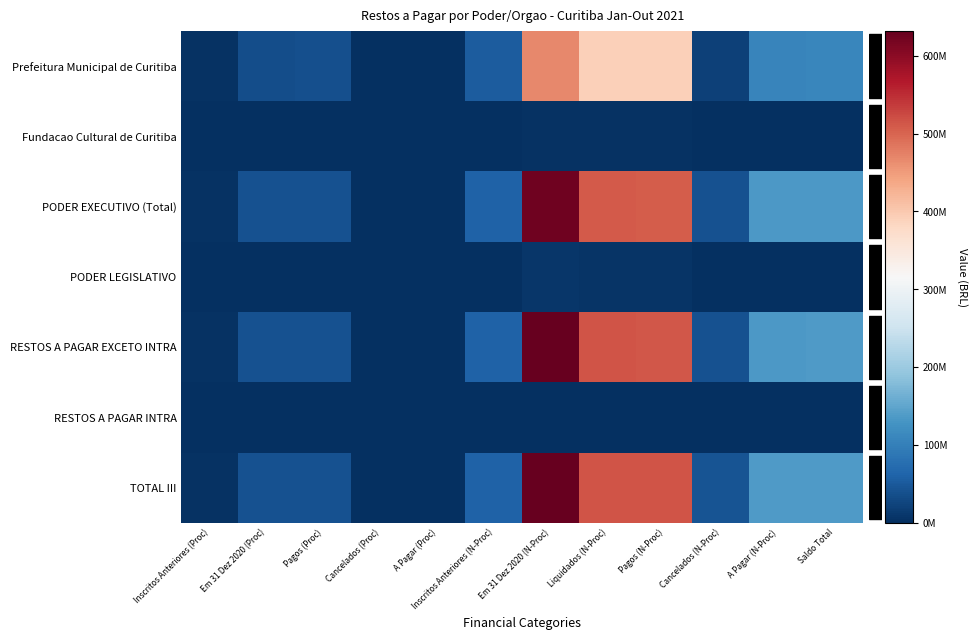

Reading right to left, what are all the values shown in this chart?

Prefeitura Municipal de Curitiba: Saldo Total=108811156.7	A Pagar (N-Proc)=107472829.4	Cancelados (N-Proc)=22077384.0	Pagos (N-Proc)=391220504.8	Liquidados (N-Proc)=392426221.0	Em 31 Dez 2020 (N-Proc)=467583838.5	Inscritos Anteriores (N-Proc)=53186879.7	A Pagar (Proc)=1338327.3	Cancelados (Proc)=378332.2	Pagos (Proc)=37109567.0	Em 31 Dez 2020 (Proc)=35547923.6	Inscritos Anteriores (Proc)=3278302.9
Fundacao Cultural de Curitiba: Saldo Total=643066.9	A Pagar (N-Proc)=643066.9	Cancelados (N-Proc)=10004.1	Pagos (N-Proc)=2852870.1	Liquidados (N-Proc)=2852870.1	Em 31 Dez 2020 (N-Proc)=3471941.1	Inscritos Anteriores (N-Proc)=34000.0	A Pagar (Proc)=0.0	Cancelados (Proc)=0.0	Pagos (Proc)=12723.6	Em 31 Dez 2020 (Proc)=12723.6	Inscritos Anteriores (Proc)=0.0
PODER EXECUTIVO (Total): Saldo Total=135365519.6	A Pagar (N-Proc)=133798983.3	Cancelados (N-Proc)=40950285.5	Pagos (N-Proc)=507872442.3	Liquidados (N-Proc)=509107777.8	Em 31 Dez 2020 (N-Proc)=622399574.4	Inscritos Anteriores (N-Proc)=60222136.7	A Pagar (Proc)=1566536.3	Cancelados (Proc)=796515.8	Pagos (Proc)=40744674.9	Em 31 Dez 2020 (Proc)=39637946.0	Inscritos Anteriores (Proc)=3469781.1
PODER LEGISLATIVO: Saldo Total=1800578.2	A Pagar (N-Proc)=1800578.2	Cancelados (N-Proc)=952746.0	Pagos (N-Proc)=5565597.4	Liquidados (N-Proc)=5565597.4	Em 31 Dez 2020 (N-Proc)=7731879.0	Inscritos Anteriores (N-Proc)=587042.5	A Pagar (Proc)=0.0	Cancelados (Proc)=0.0	Pagos (Proc)=740438.6	Em 31 Dez 2020 (Proc)=740438.6	Inscritos Anteriores (Proc)=0.0
RESTOS A PAGAR EXCETO INTRA: Saldo Total=137166097.8	A Pagar (N-Proc)=135599561.5	Cancelados (N-Proc)=41903031.5	Pagos (N-Proc)=513438039.7	Liquidados (N-Proc)=514673375.2	Em 31 Dez 2020 (N-Proc)=630131453.4	Inscritos Anteriores (N-Proc)=60809179.2	A Pagar (Proc)=1566536.3	Cancelados (Proc)=796515.8	Pagos (Proc)=41485113.5	Em 31 Dez 2020 (Proc)=40378384.5	Inscritos Anteriores (Proc)=3469781.1
RESTOS A PAGAR INTRA: Saldo Total=420858.0	A Pagar (N-Proc)=420858.0	Cancelados (N-Proc)=501191.4	Pagos (N-Proc)=1202118.2	Liquidados (N-Proc)=1202118.2	Em 31 Dez 2020 (N-Proc)=1826760.6	Inscritos Anteriores (N-Proc)=297407.1	A Pagar (Proc)=0.0	Cancelados (Proc)=0.0	Pagos (Proc)=357940.0	Em 31 Dez 2020 (Proc)=357940.0	Inscritos Anteriores (Proc)=0.0
TOTAL III: Saldo Total=137586955.8	A Pagar (N-Proc)=136020419.5	Cancelados (N-Proc)=42404222.9	Pagos (N-Proc)=514640158.0	Liquidados (N-Proc)=515875493.5	Em 31 Dez 2020 (N-Proc)=631958214.0	Inscritos Anteriores (N-Proc)=61106586.3	A Pagar (Proc)=1566536.3	Cancelados (Proc)=796515.8	Pagos (Proc)=41843053.5	Em 31 Dez 2020 (Proc)=40736324.5	Inscritos Anteriores (Proc)=3469781.1